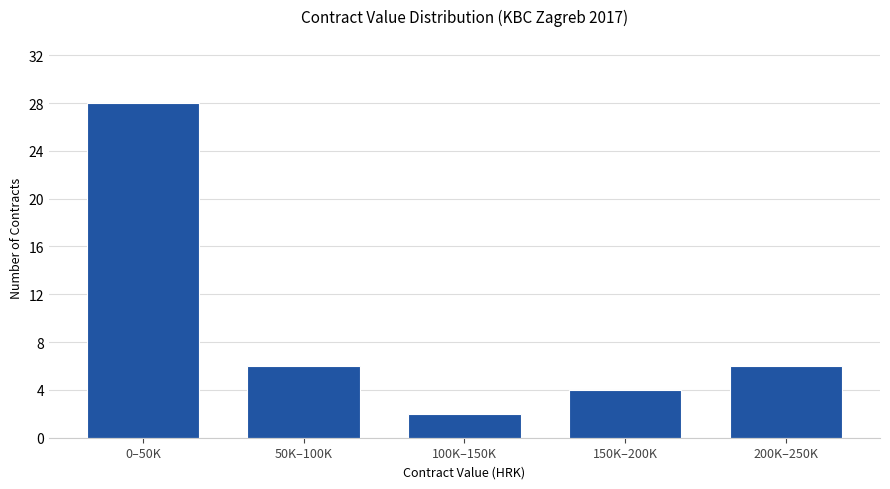

Reading left to right, what are all the values shown in this chart?

28	6	2	4	6